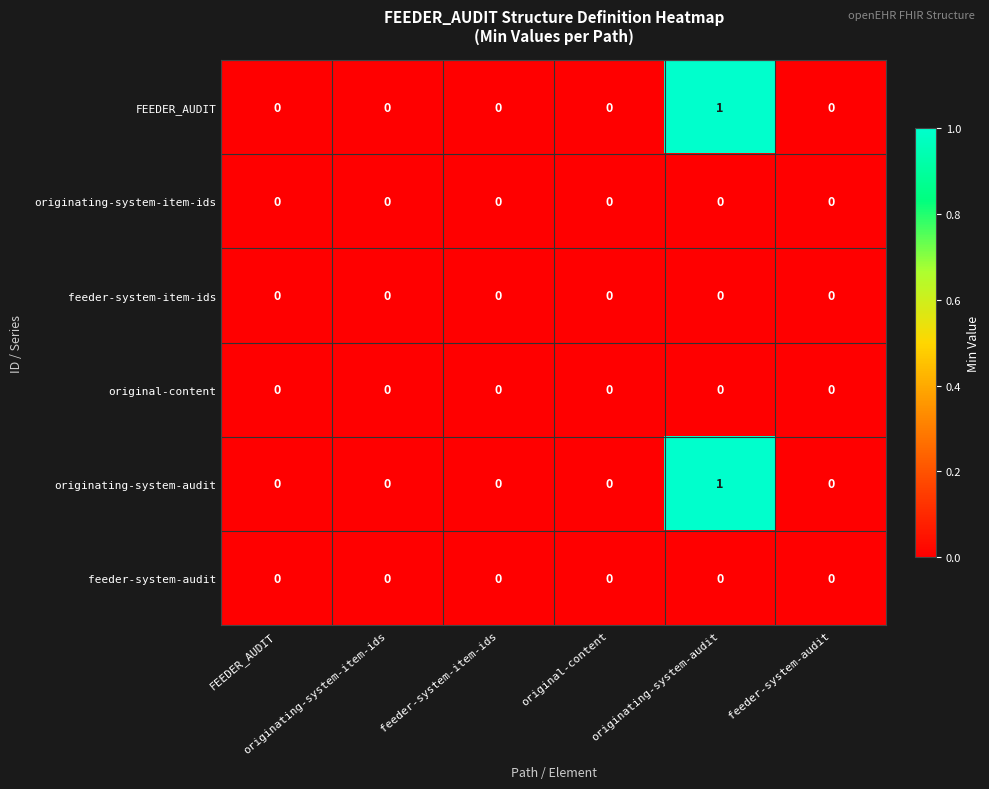

Reading left to right, extract all data points from this chart.

FEEDER_AUDIT: FEEDER_AUDIT=0	originating-system-item-ids=0	feeder-system-item-ids=0	original-content=0	originating-system-audit=1	feeder-system-audit=0
originating-system-item-ids: FEEDER_AUDIT=0	originating-system-item-ids=0	feeder-system-item-ids=0	original-content=0	originating-system-audit=0	feeder-system-audit=0
feeder-system-item-ids: FEEDER_AUDIT=0	originating-system-item-ids=0	feeder-system-item-ids=0	original-content=0	originating-system-audit=0	feeder-system-audit=0
original-content: FEEDER_AUDIT=0	originating-system-item-ids=0	feeder-system-item-ids=0	original-content=0	originating-system-audit=0	feeder-system-audit=0
originating-system-audit: FEEDER_AUDIT=0	originating-system-item-ids=0	feeder-system-item-ids=0	original-content=0	originating-system-audit=1	feeder-system-audit=0
feeder-system-audit: FEEDER_AUDIT=0	originating-system-item-ids=0	feeder-system-item-ids=0	original-content=0	originating-system-audit=0	feeder-system-audit=0